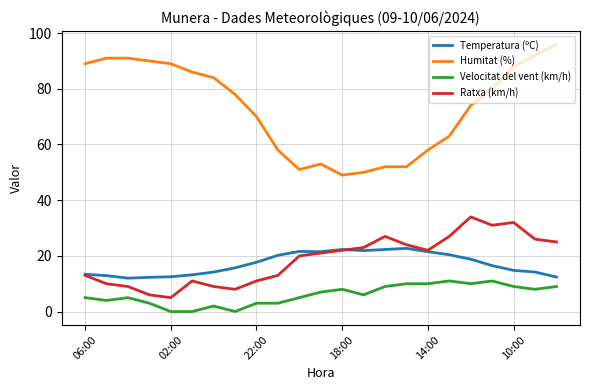

List the series in order of their peak value, lowest first.

Velocitat del vent (km/h), Temperatura (ºC), Ratxa (km/h), Humitat (%)